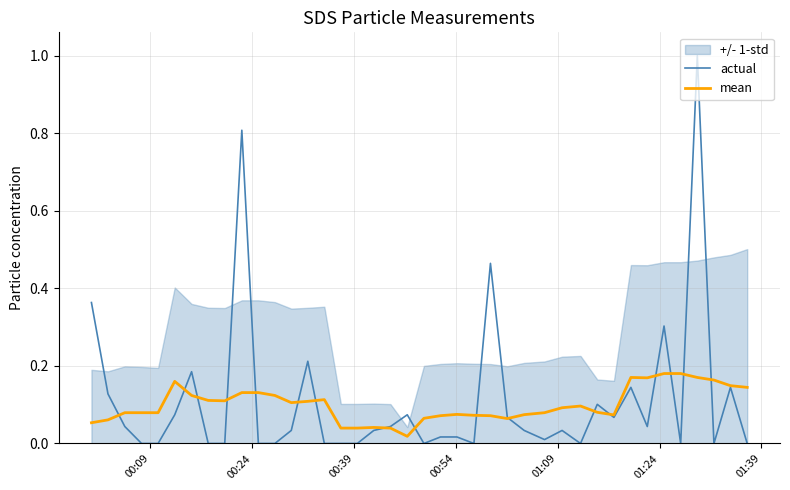

True or false: mean has a value of 0.1 at 01:39.

False